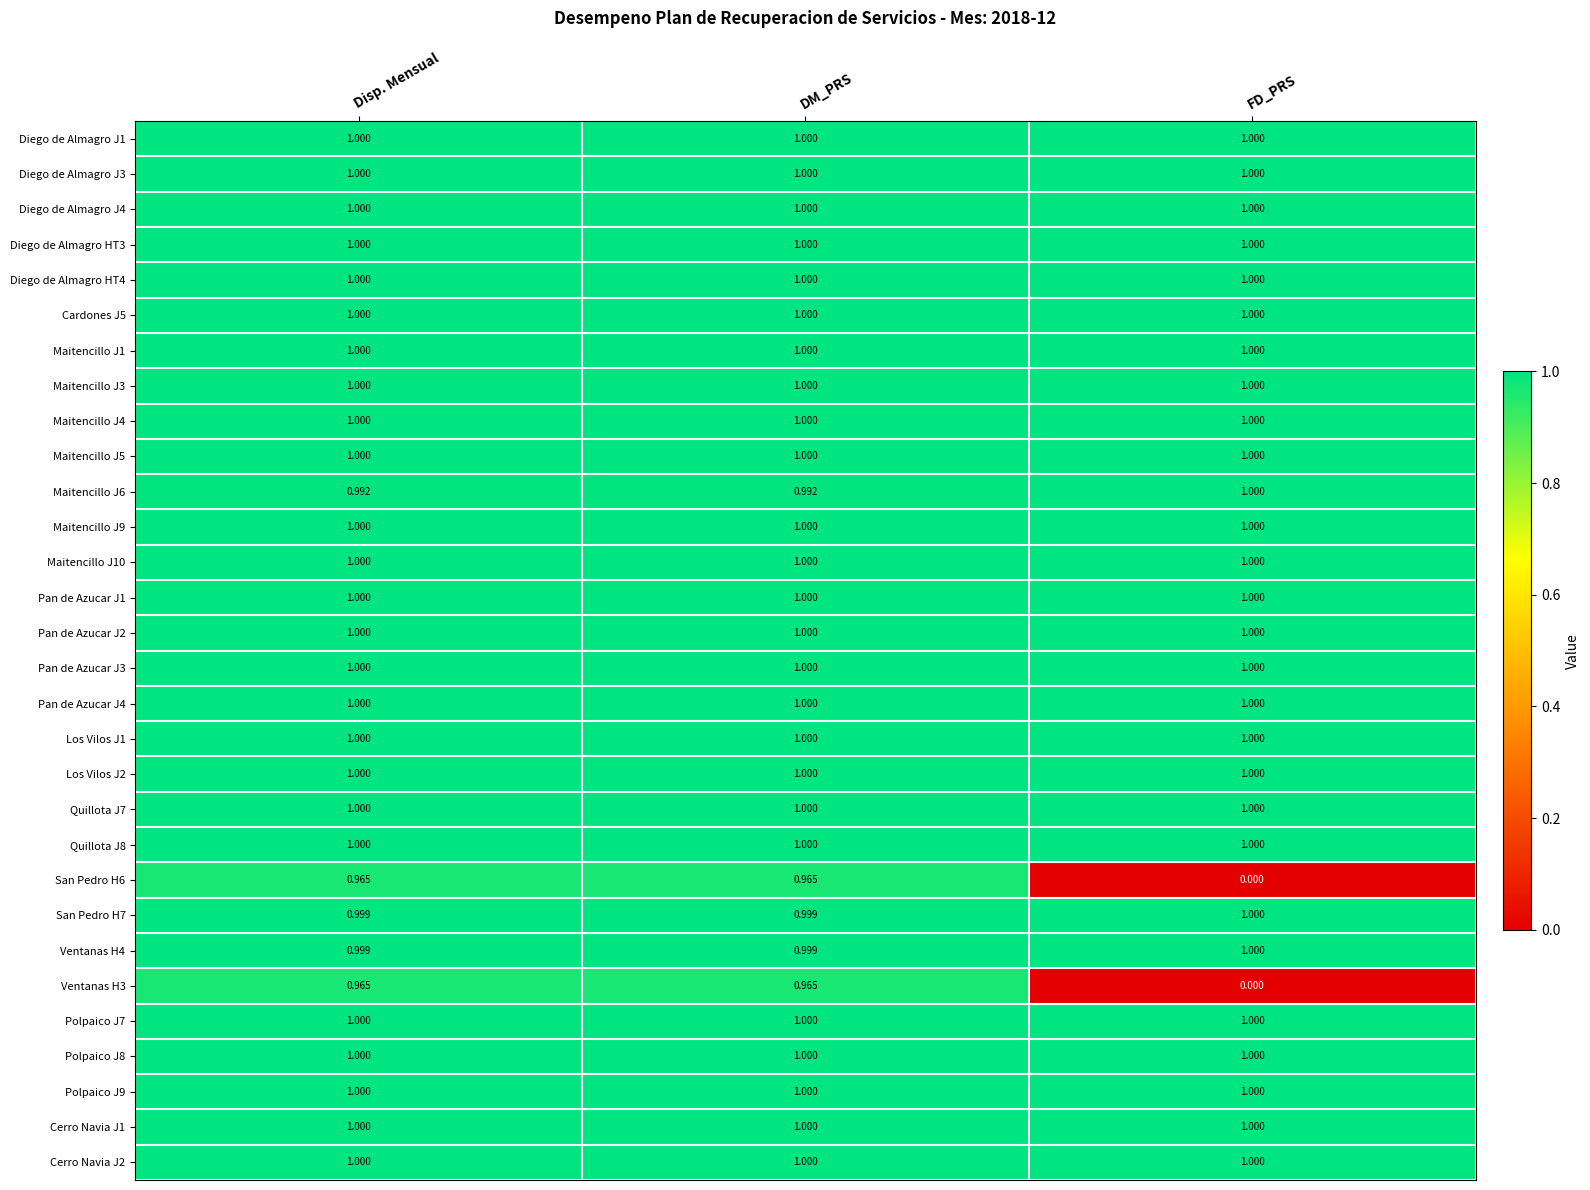

At which category does the chart reach its minimum across all series?

FD_PRS